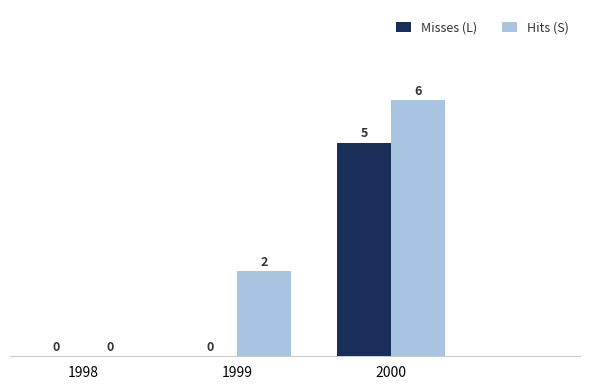

What is the sum of the Hits (S) values at 2000 and 1999?

8